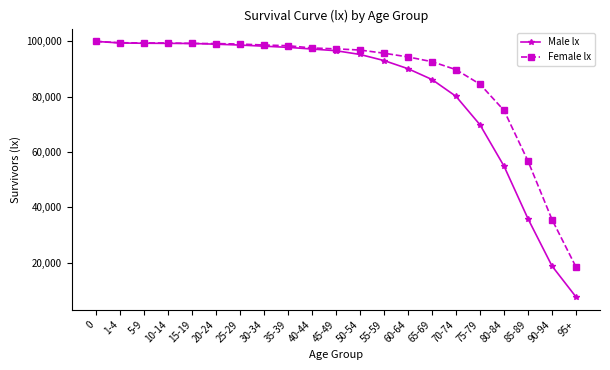

At 65-69, list the series in order from smallest to largest.

Male lx, Female lx